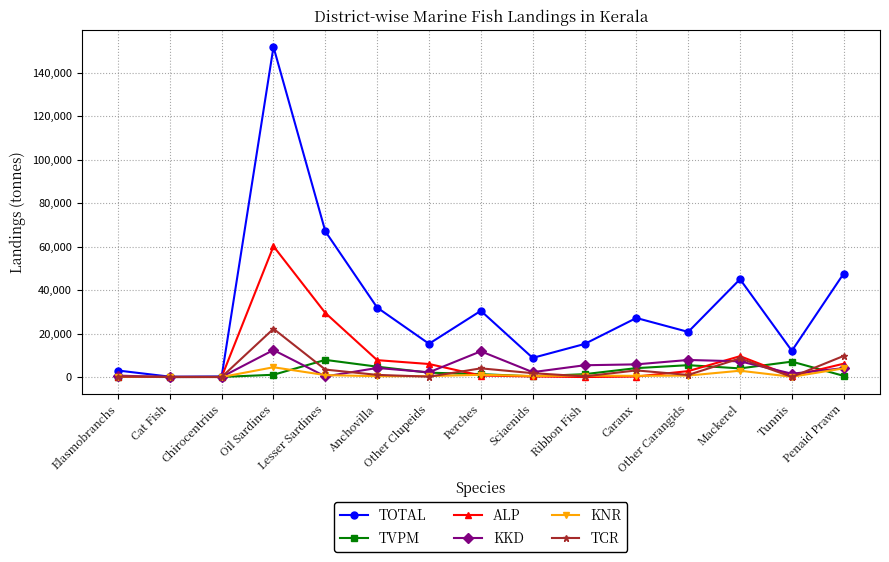

True or false: KNR has more than 2 interior local peaks.

True